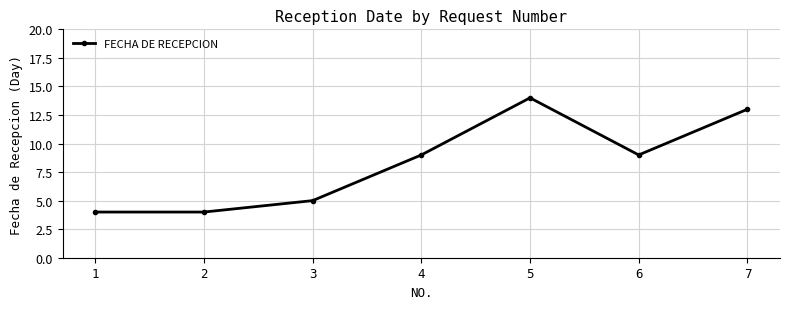

Where is the first local maximum?

5